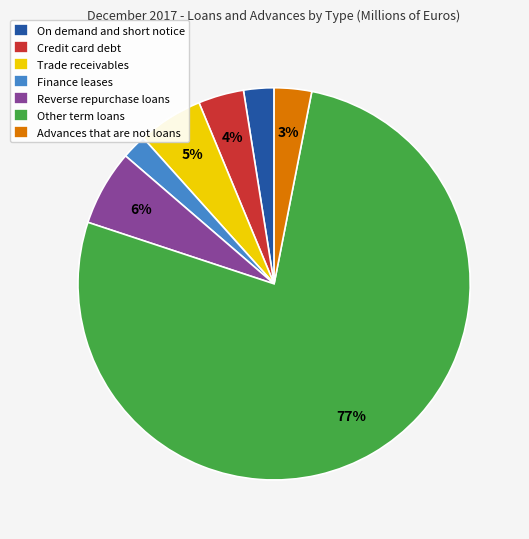

Does Other term loans account for over 50% of the chart?

Yes